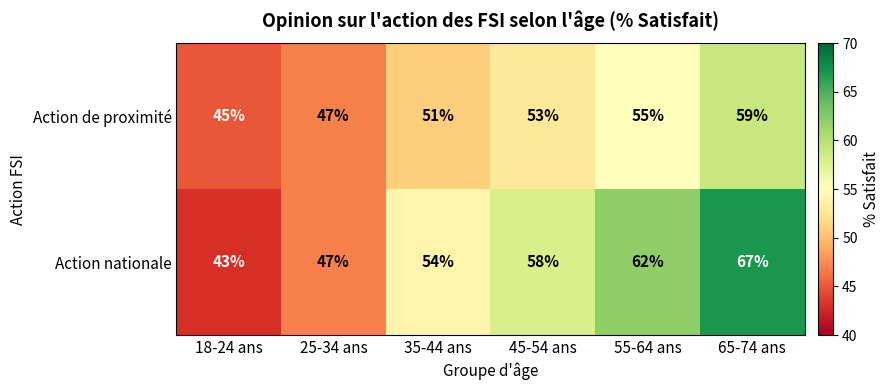

What is the greatest value displayed?

67